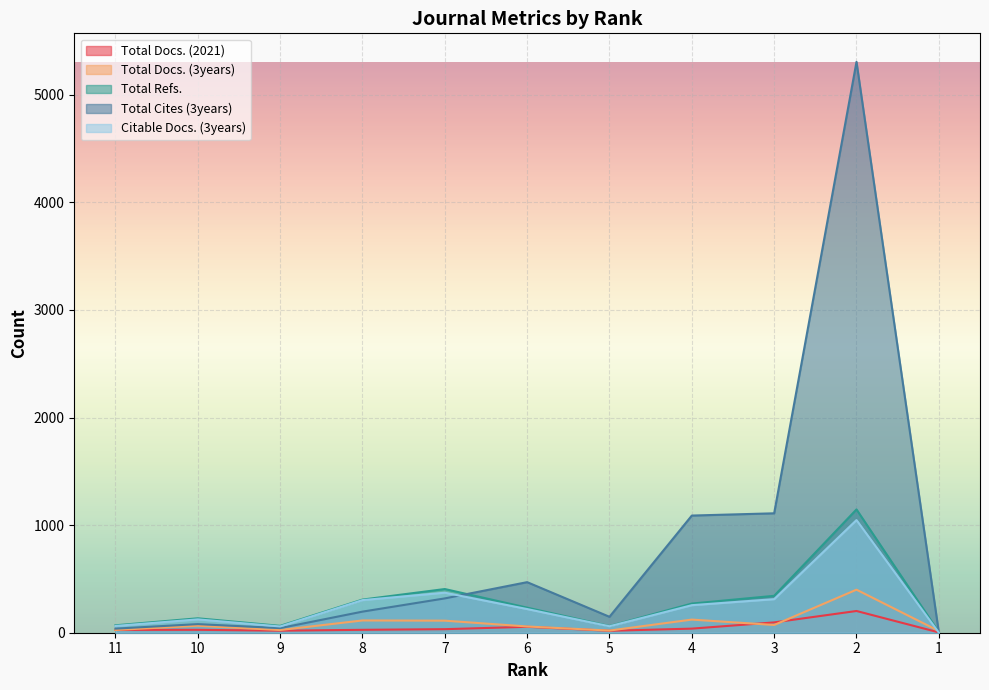

What is the maximum value for Total Cites (3years)?

5306